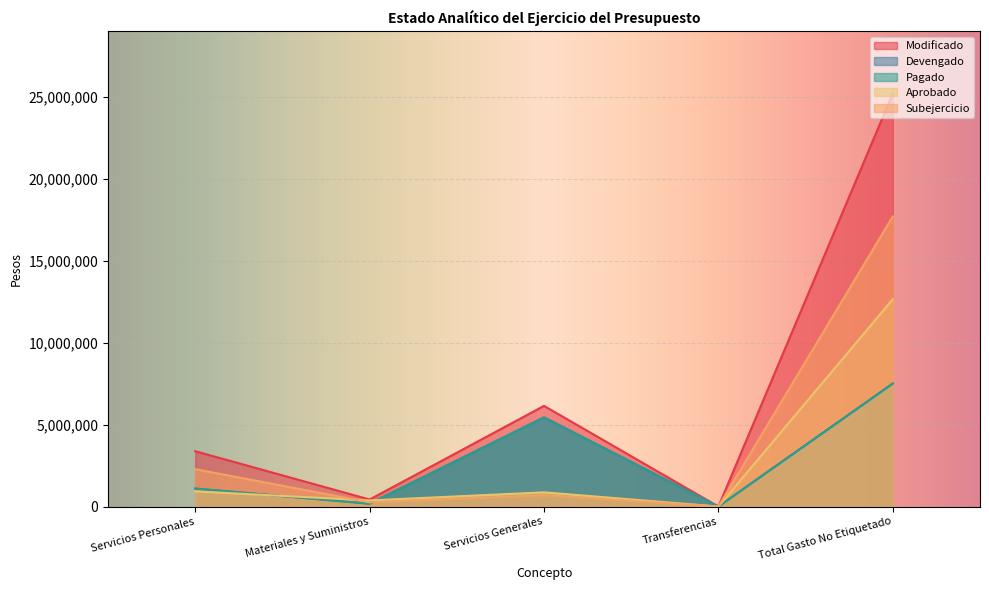

At Servicios Generales, list the series in order from largest to smallest.

Modificado, Devengado, Pagado, Aprobado, Subejercicio